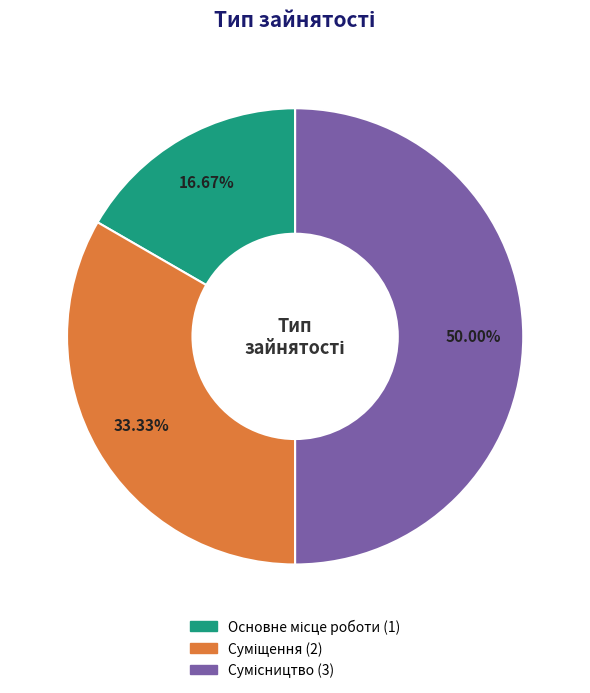

Does Суміщення represent more than half of the total?

No